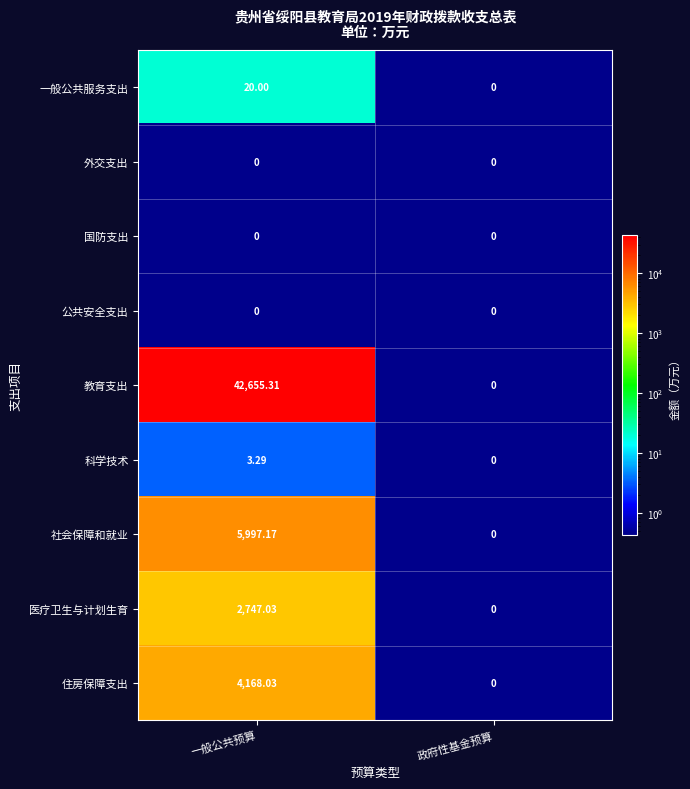

Which label corresponds to the largest value in the chart?

一般公共预算